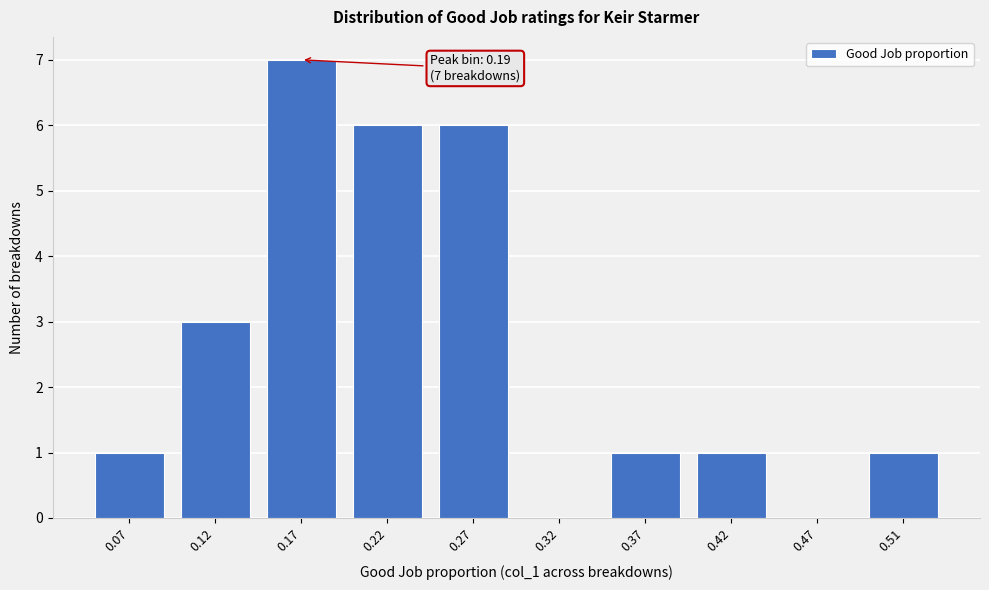

Reading left to right, what are all the values shown in this chart?

0.07=1	0.12=3	0.17=7	0.22=6	0.27=6	0.32=0	0.37=1	0.42=1	0.47=0	0.51=1